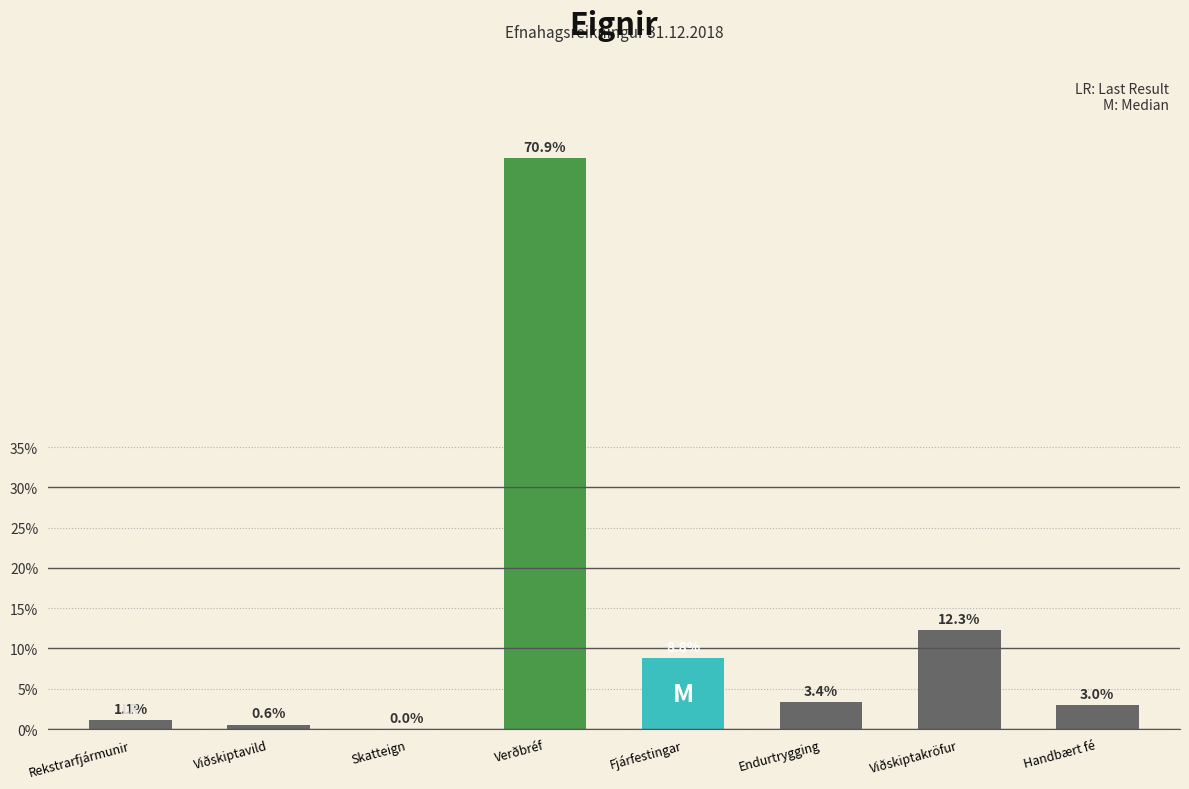

Are the bars horizontal?

No